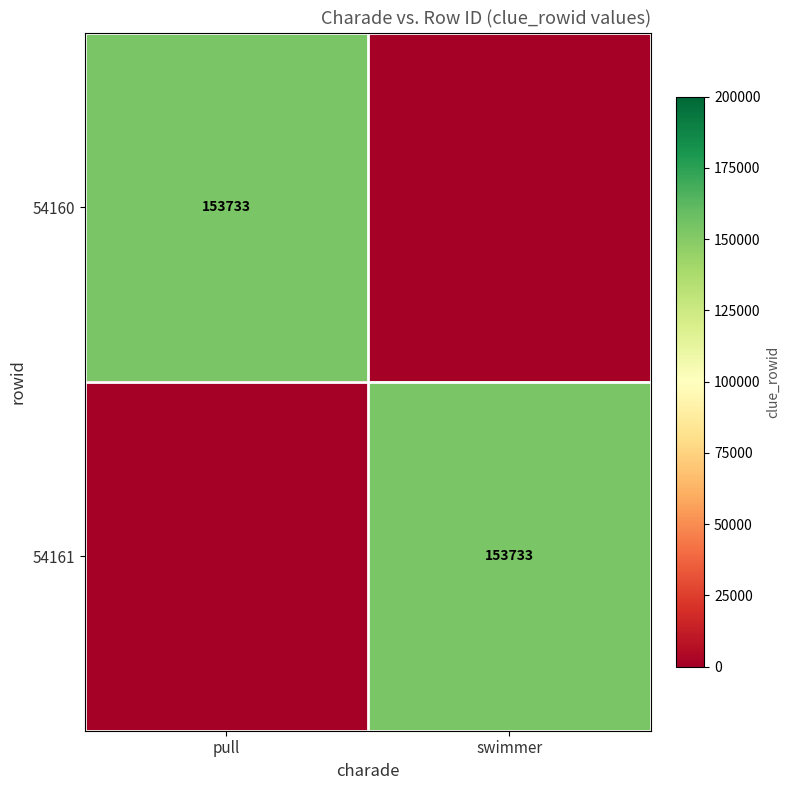

Is it true that 54161 equals 153733 at swimmer?

True